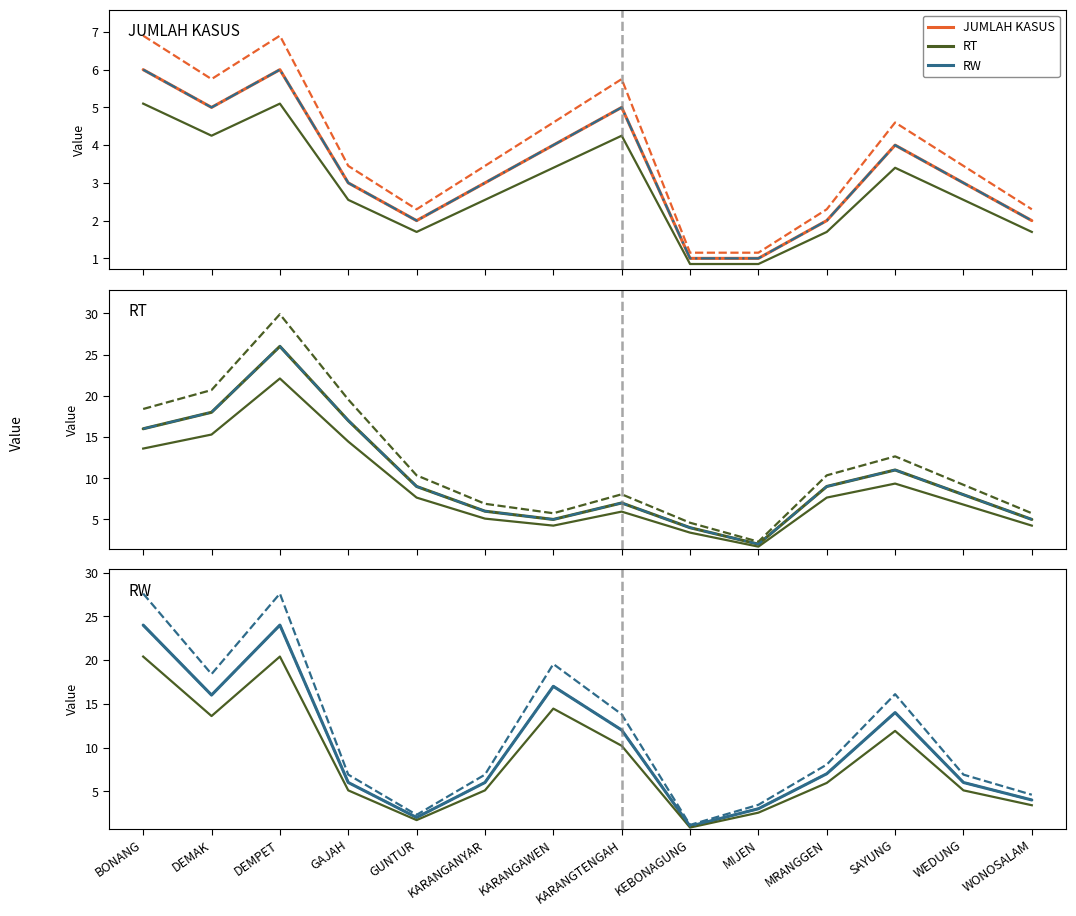

Is it true that RT equals 17 at GAJAH?

True